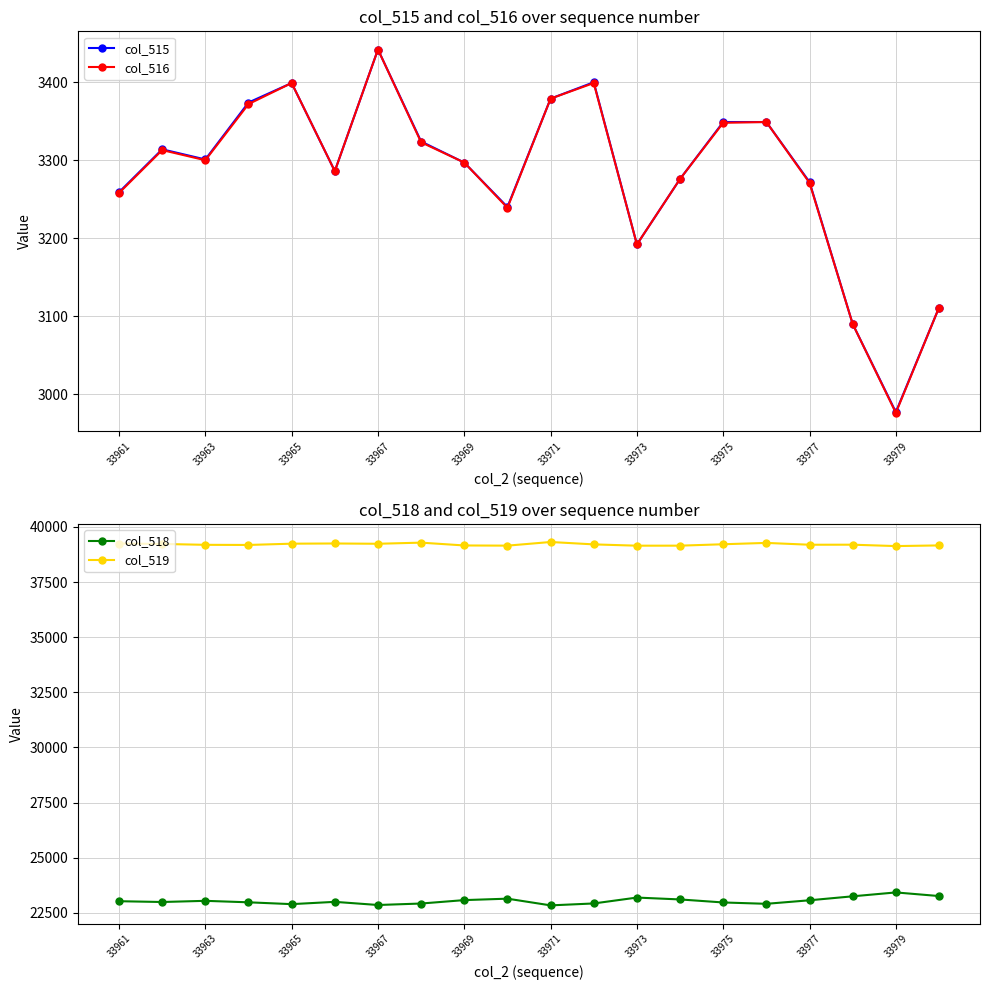

Which category has the lowest value in the col_516 series?

33979